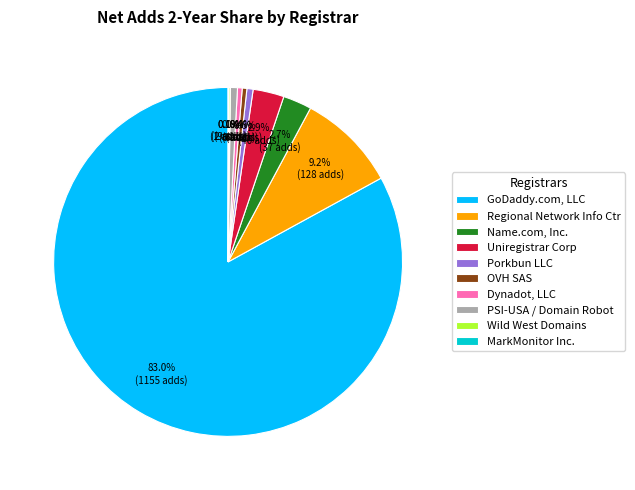

To the nearest percent, what is the difference between the Uniregistrar Corp and GoDaddy.com, LLC slice percentages?

80%